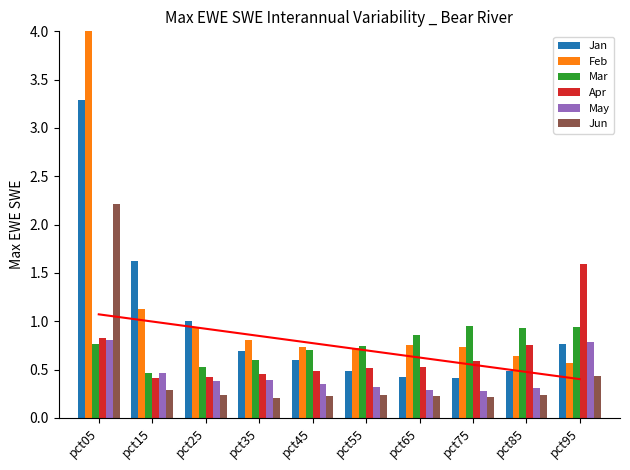

The value of Apr at pct65 is 0.8. True or false?

False